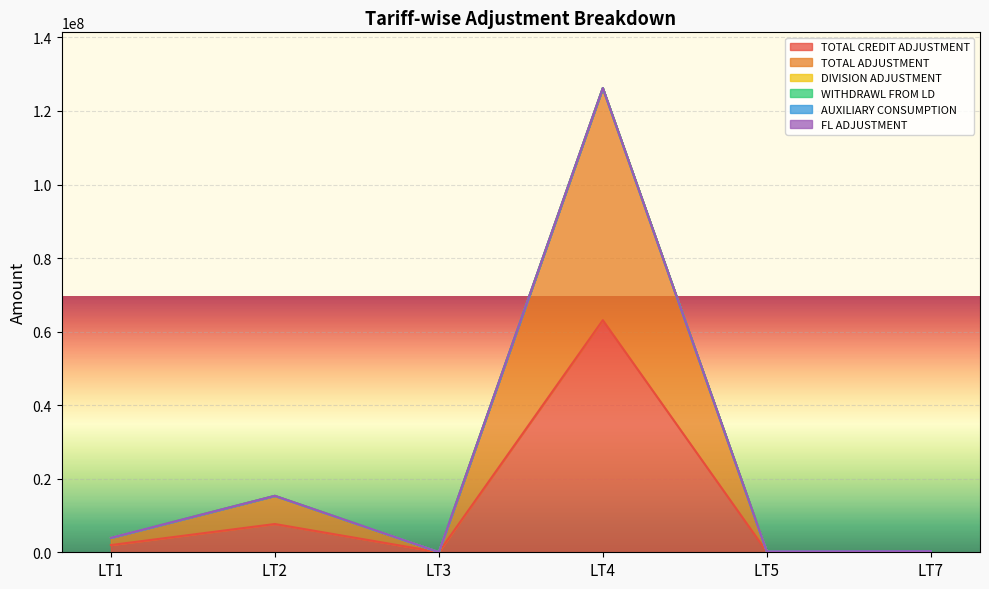

True or false: DIVISION ADJUSTMENT and TOTAL CREDIT ADJUSTMENT intersect in this chart.

False